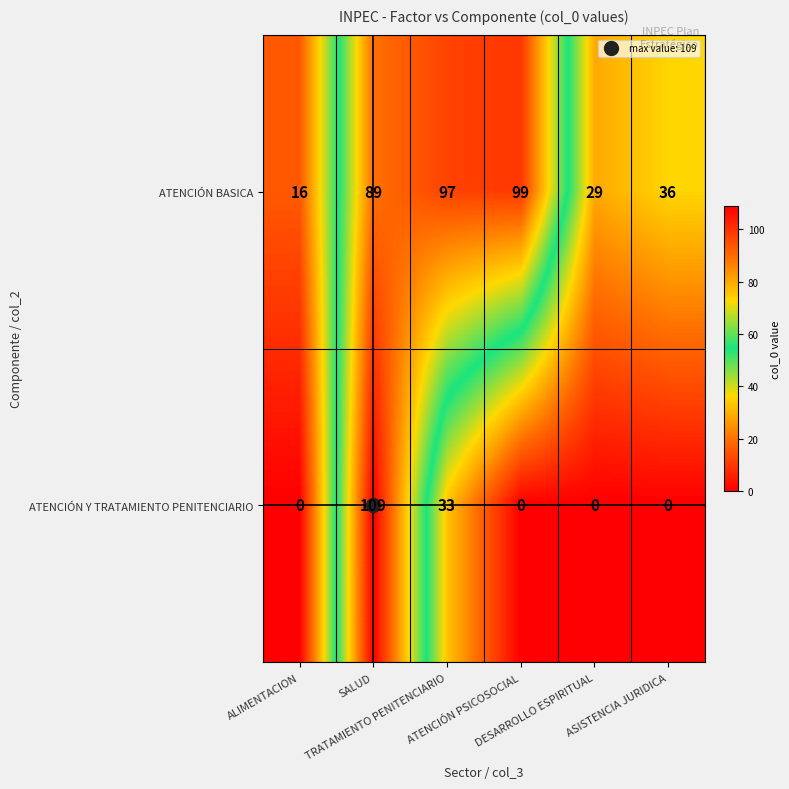

At how many categories does at least one series exceed 38?

3